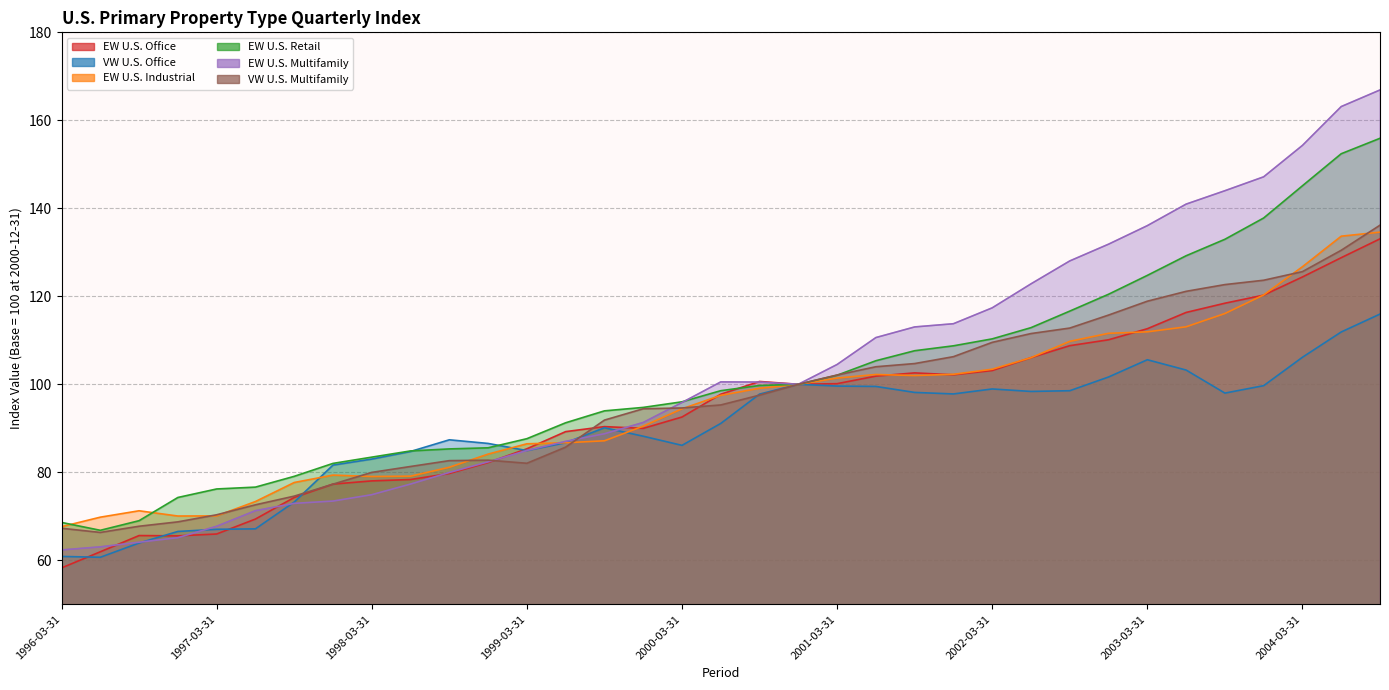

Between 1996-09-30 and 2001-03-31, which series saw the biggest shift?

EW U.S. Multifamily